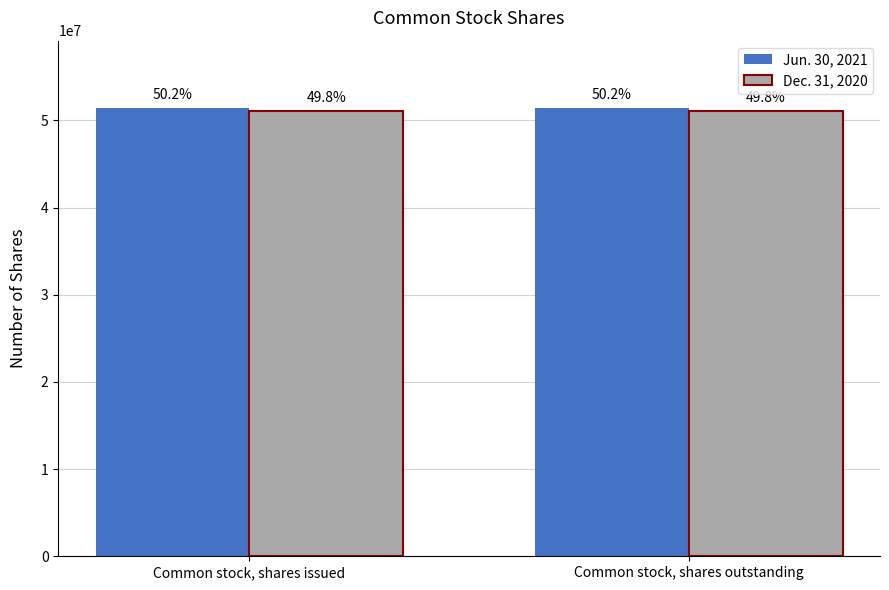

Does the chart contain any negative values?

No